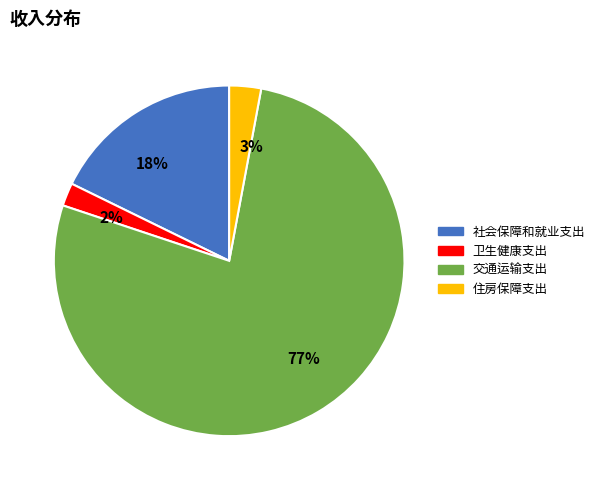

Rank the categories by value from highest to lowest.

77%, 18%, 3%, 2%